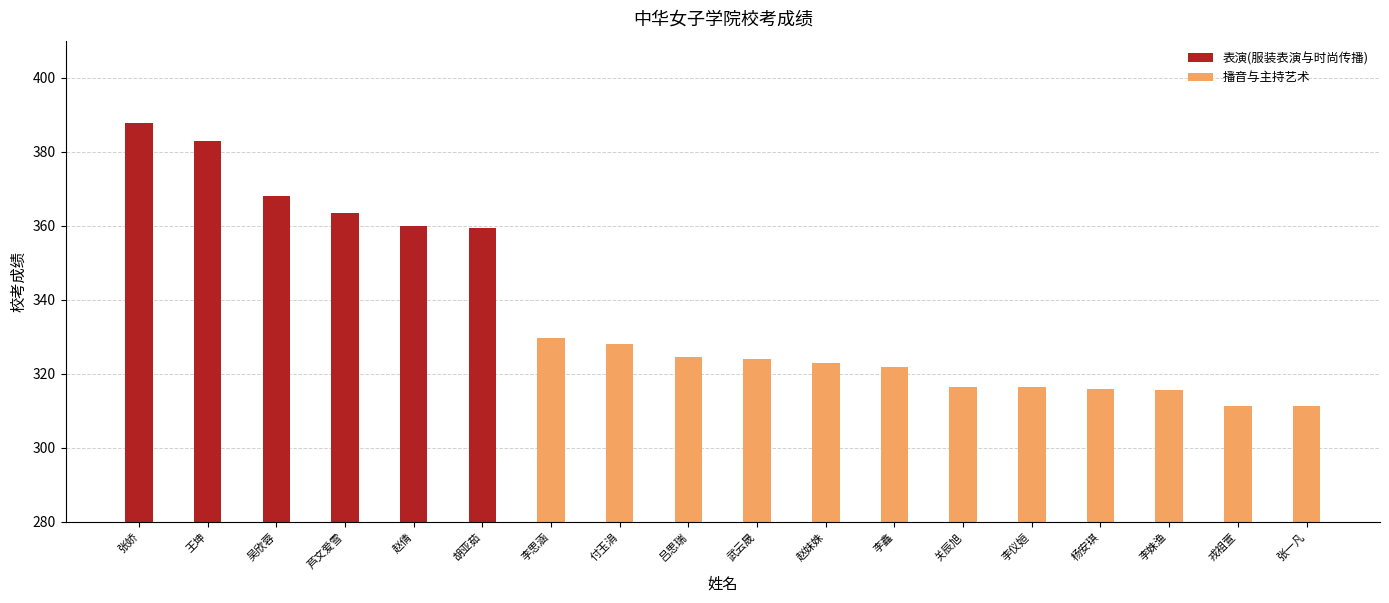

Is it true that 表演(服装表演与时尚传播) equals 99.5 at 赵倩?

False